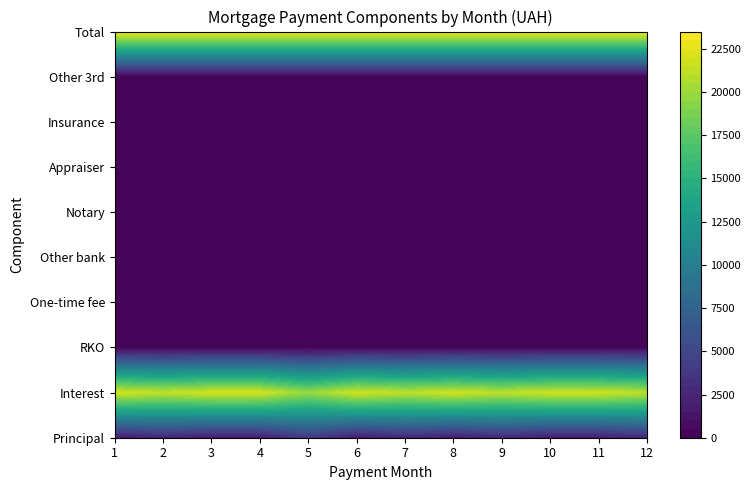

What is the difference between the maximum and minimum values in the 2 series?

21125.0